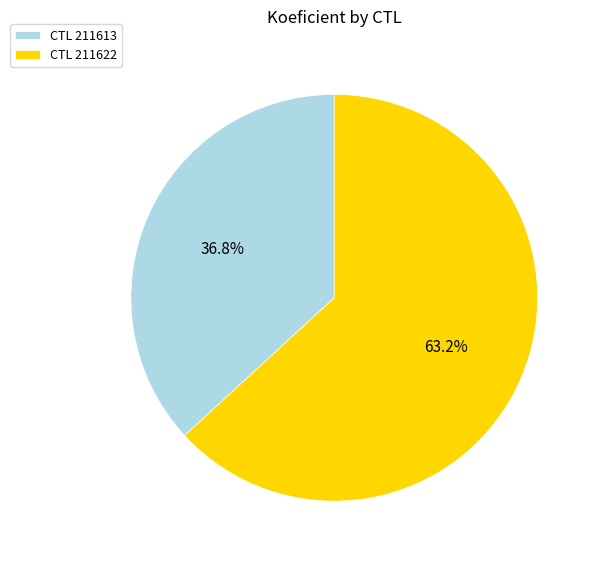

Count the number of slices in the pie.

2